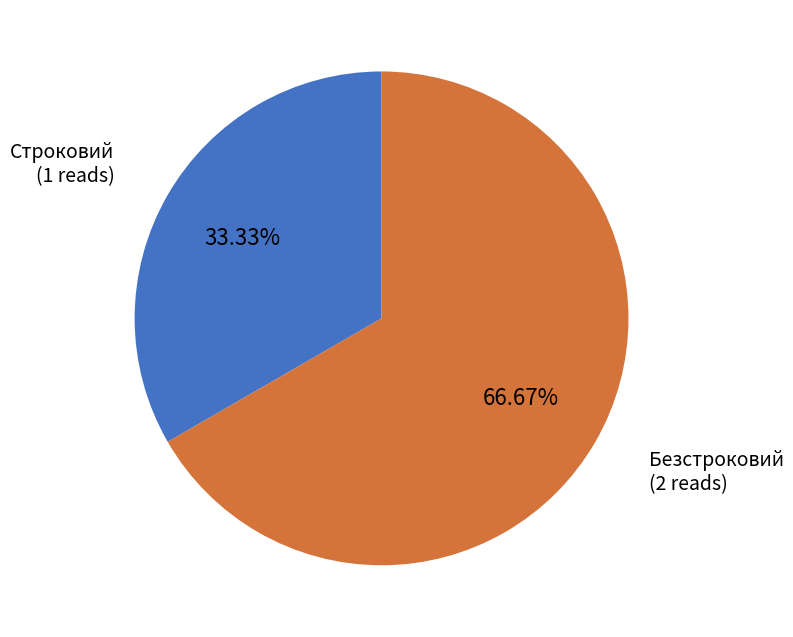

Count the number of slices in the pie.

2